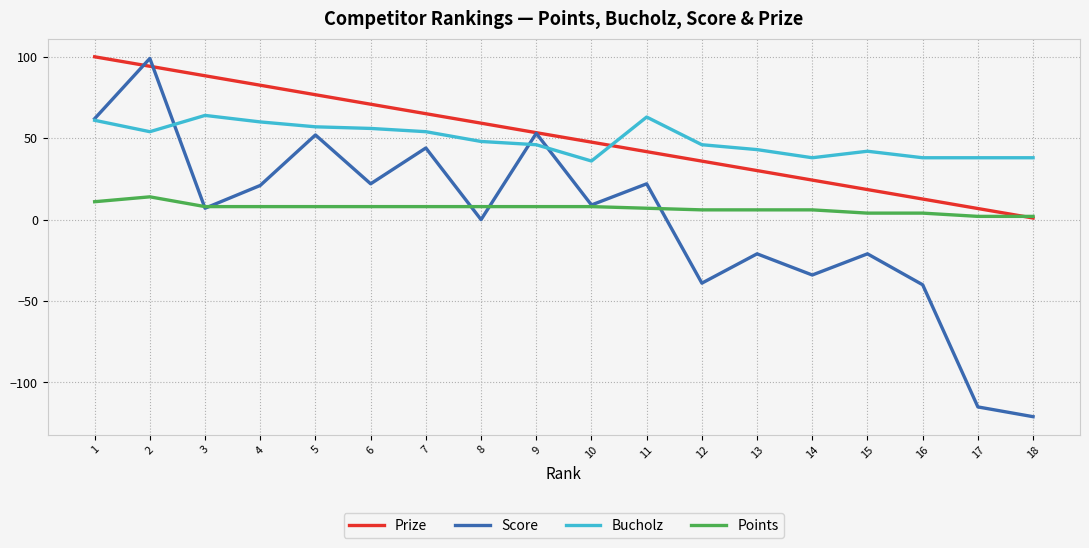

What is the lowest value of the Points series?

2.0